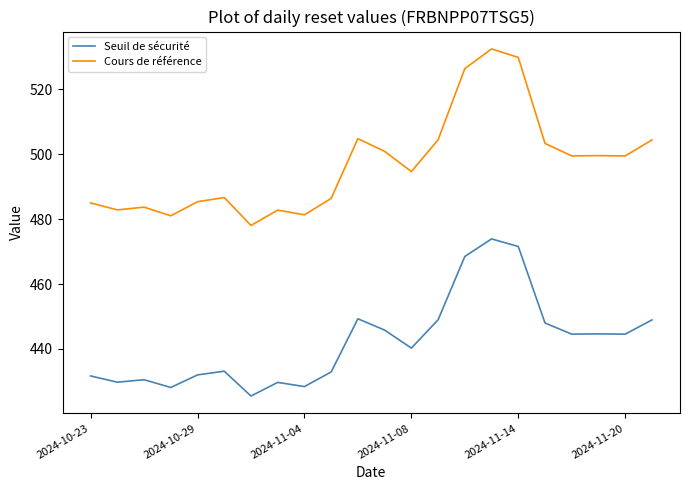

What is the lowest value of the Cours de référence series?

478.1